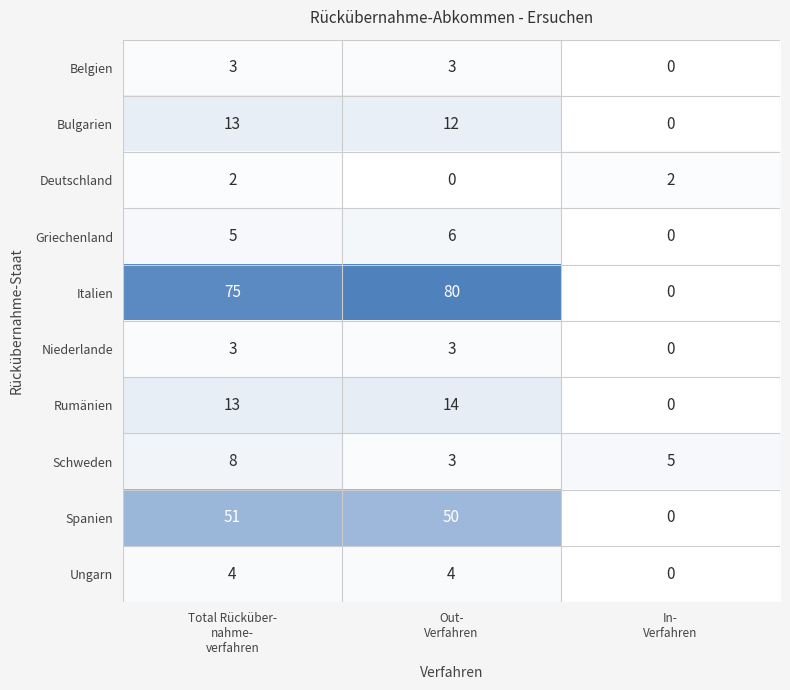

Count the Niederlande values in the range 0 to 3.

3